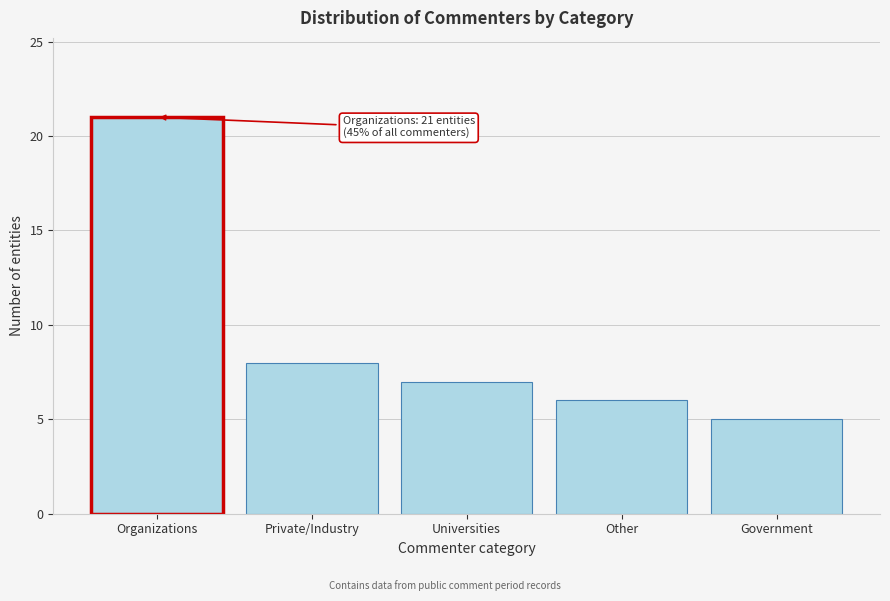

Reading left to right, what are all the values shown in this chart?

Organizations=21	Private/Industry=8	Universities=7	Other=6	Government=5